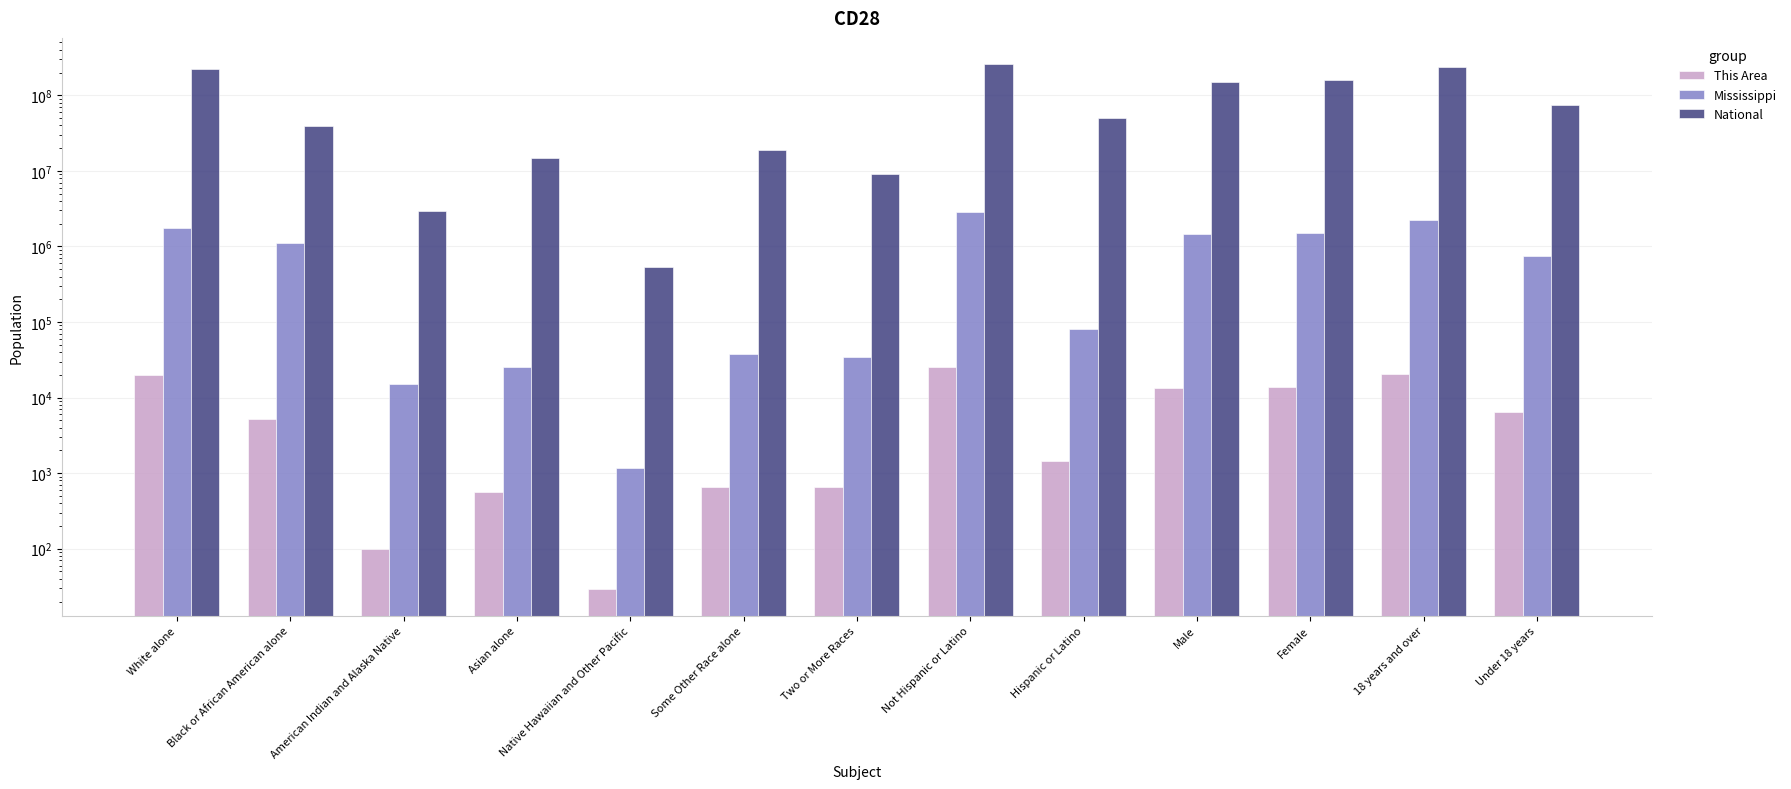

What is the sum of the This Area values at American Indian and Alaska Native and Under 18 years?

6607